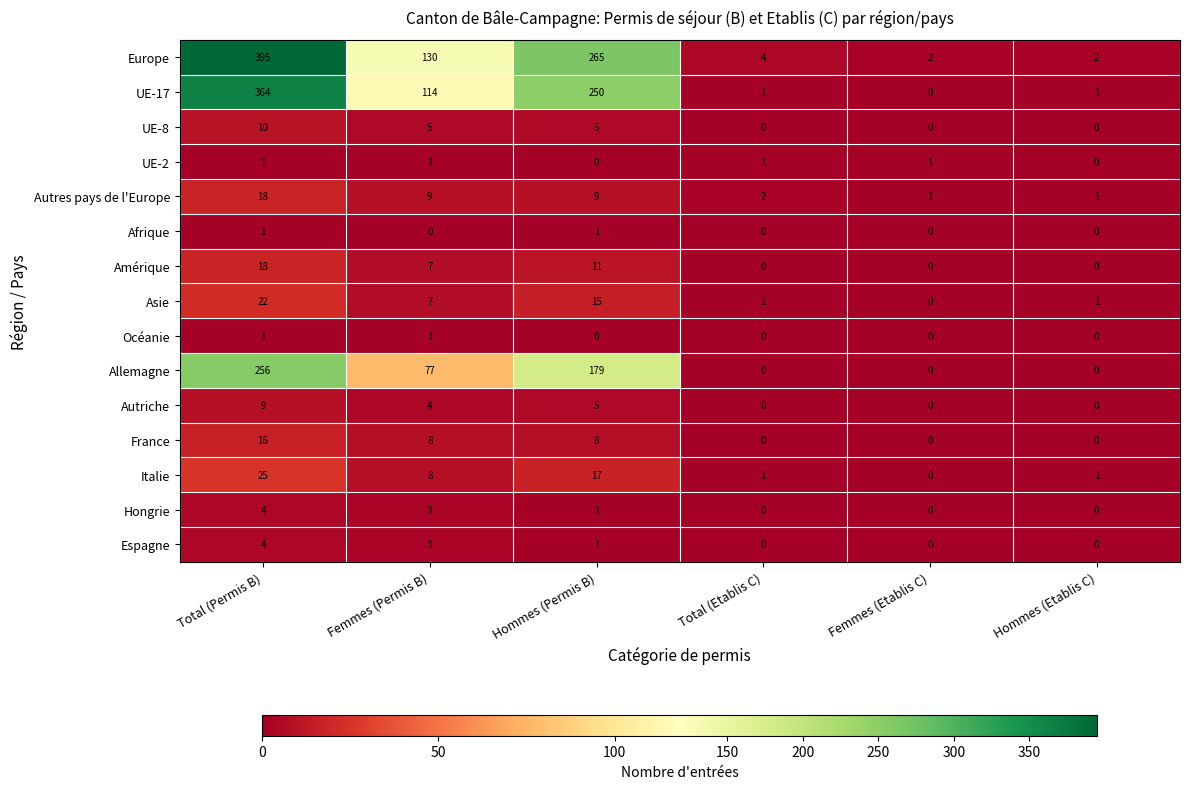

Which series has the largest total across all categories?

Europe